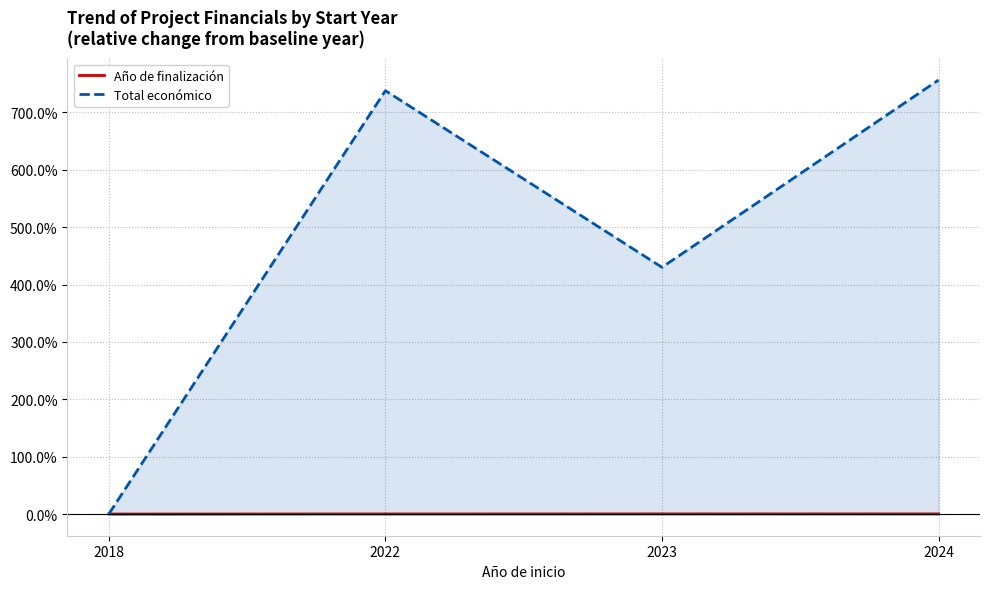

Between 2023 and 2018, which is larger?

2023